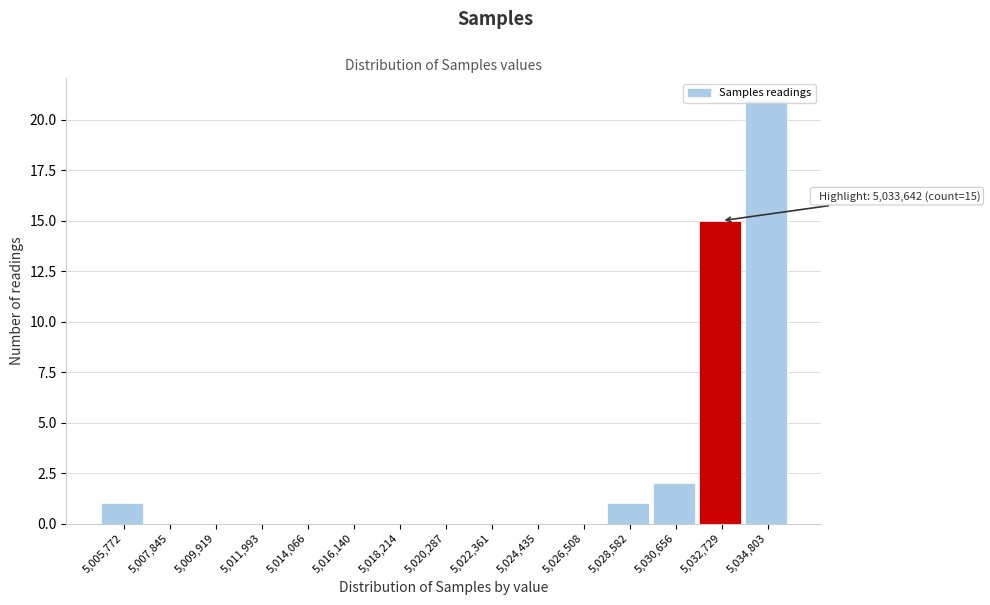

Is it true that the value at 5,034,803 is 21?

True